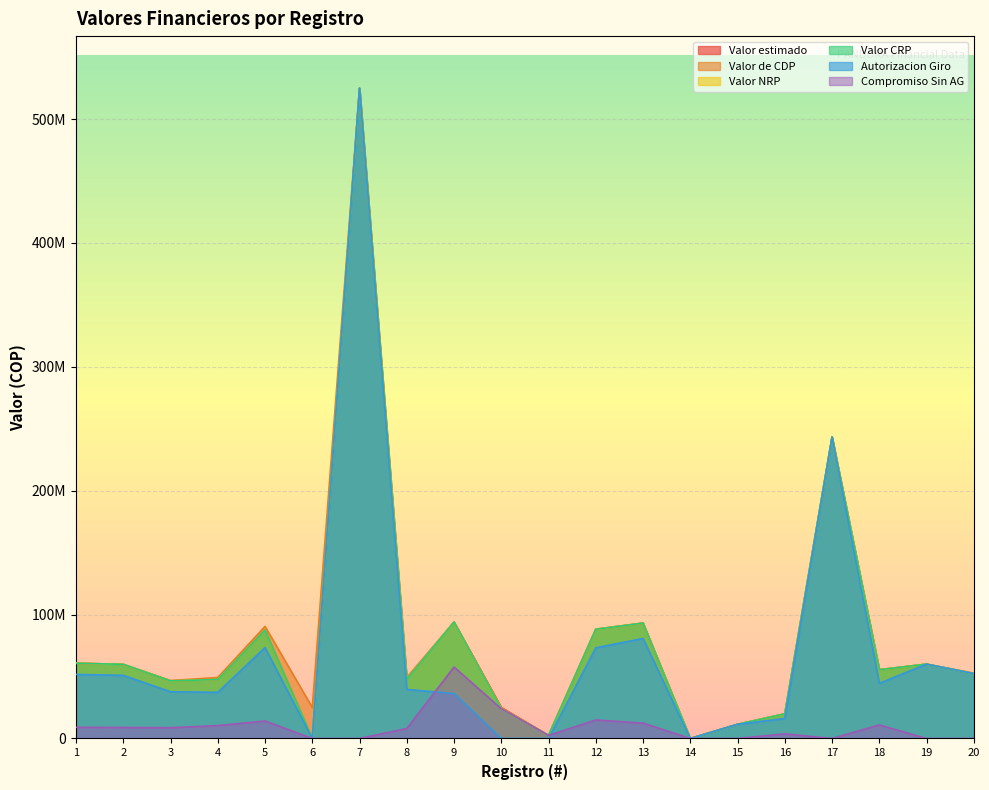

Reading left to right, list all the values displayed in this chart.

Valor estimado: 60729900	59851000	46469500	47661900	87504450	0	524936514	47661900	93991700	25000000	2493810	88172700	93137000	0	11456400	19894600	243359200	55502700	60000000	52371000
Valor de CDP: 60729900	59851000	46783000	49234743	90468400	25000000	524936514	49234743	93991700	25000000	2493810	88187000	93137000	0	11456400	19894600	243359200	55502700	60000000	52727400
Valor NRP: 60729900	59851000	46469500	47661900	87504450	0	524936514	47661900	93991700	24000000	2493810	88172700	93137000	0	11456400	19894600	243359200	55502700	60000000	52371000
Valor CRP: 60729900	59851000	46469500	47661900	87504450	0	524936514	47661900	93991700	24000000	2493810	88172700	93137000	0	11456400	19894600	243359200	55502700	60000000	52371000
Autorizacion Giro: 51712430	50964033	37738867	37262940	73372860	0	524936514	39573820	36300600	0	0	73210060	80718733	0	11456400	16156827	243359200	44570350	60000000	52371000
Compromiso Sin AG: 9017470	8886967	8730633	10398960	14131590	0	0	8088080	57691100	24000000	2493810	14962640	12418267	0	0	3737773	0	10932350	0	0